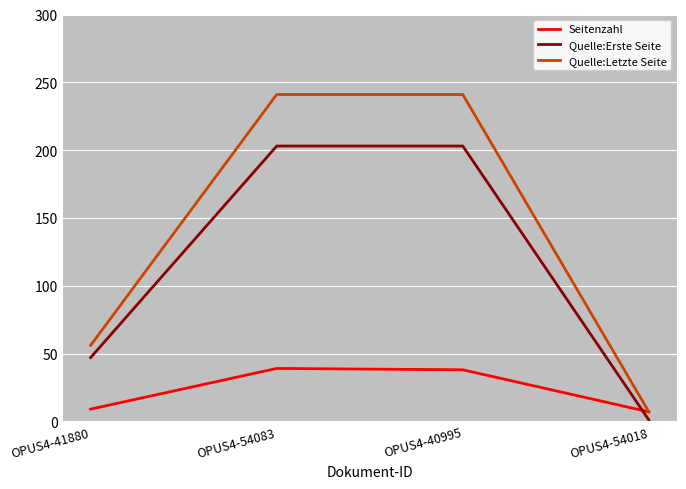

Which series has the largest range (max minus min)?

Quelle:Letzte Seite